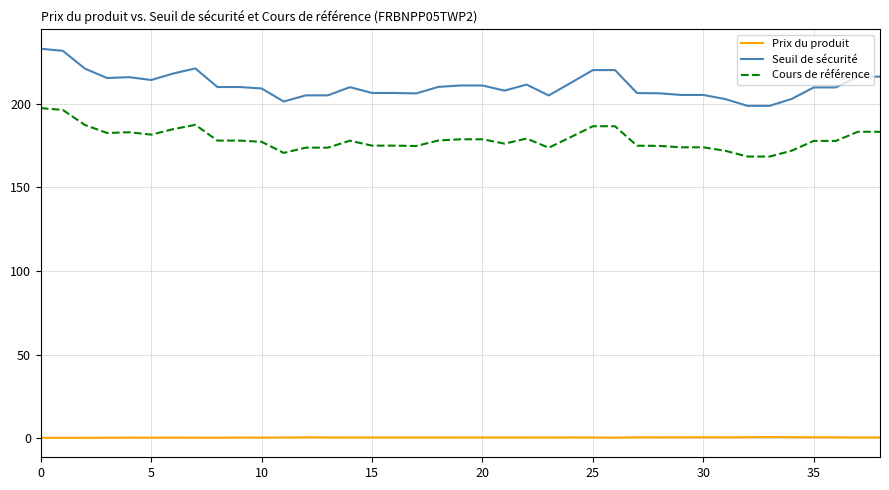

True or false: Prix du produit and Cours de référence cross at least once.

False